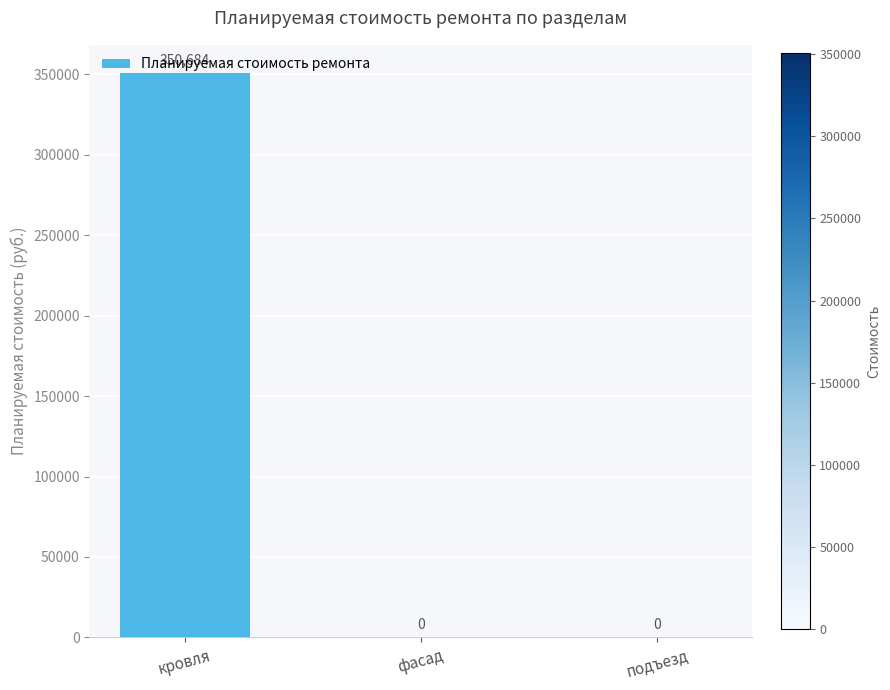

Which label corresponds to the largest value in the chart?

кровля